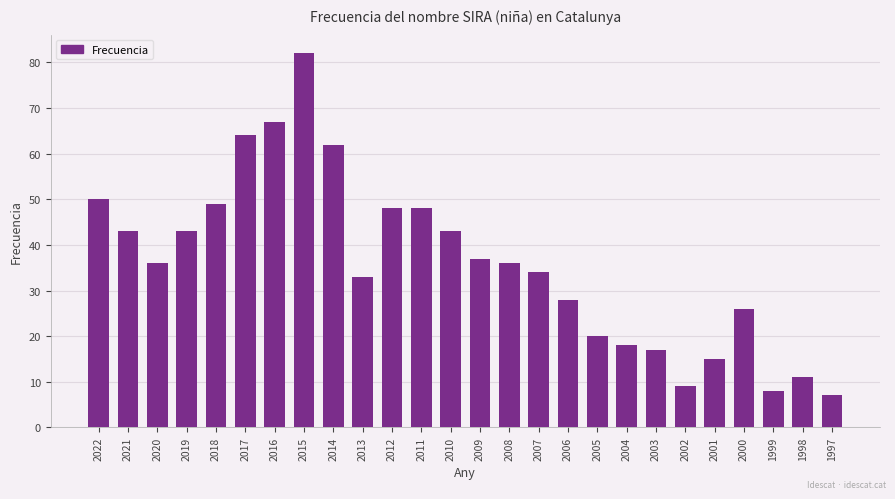

How many series are shown in this chart?

1